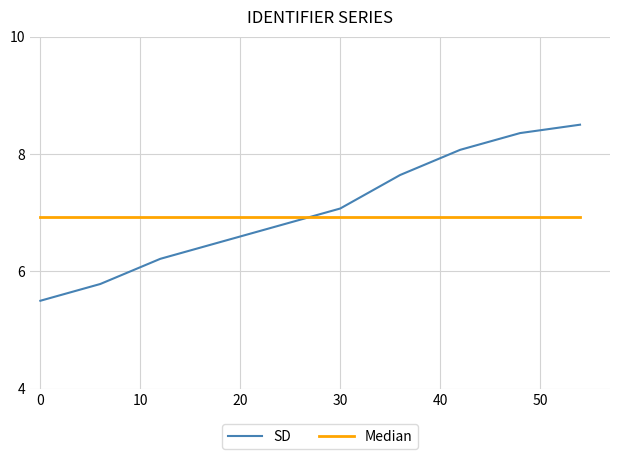

Which series has the largest range (max minus min)?

SD